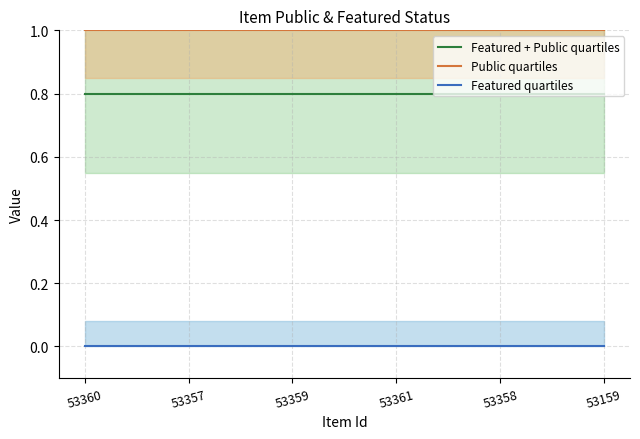

How many lines are shown in the chart?

3